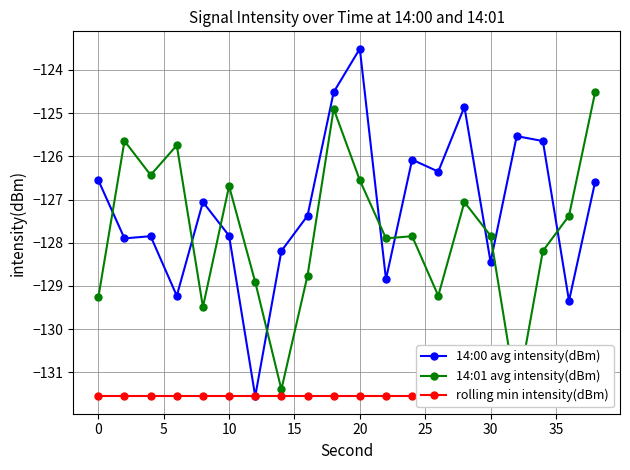

True or false: 14:00 avg intensity(dBm) has a value of -126.6 at 0.

True